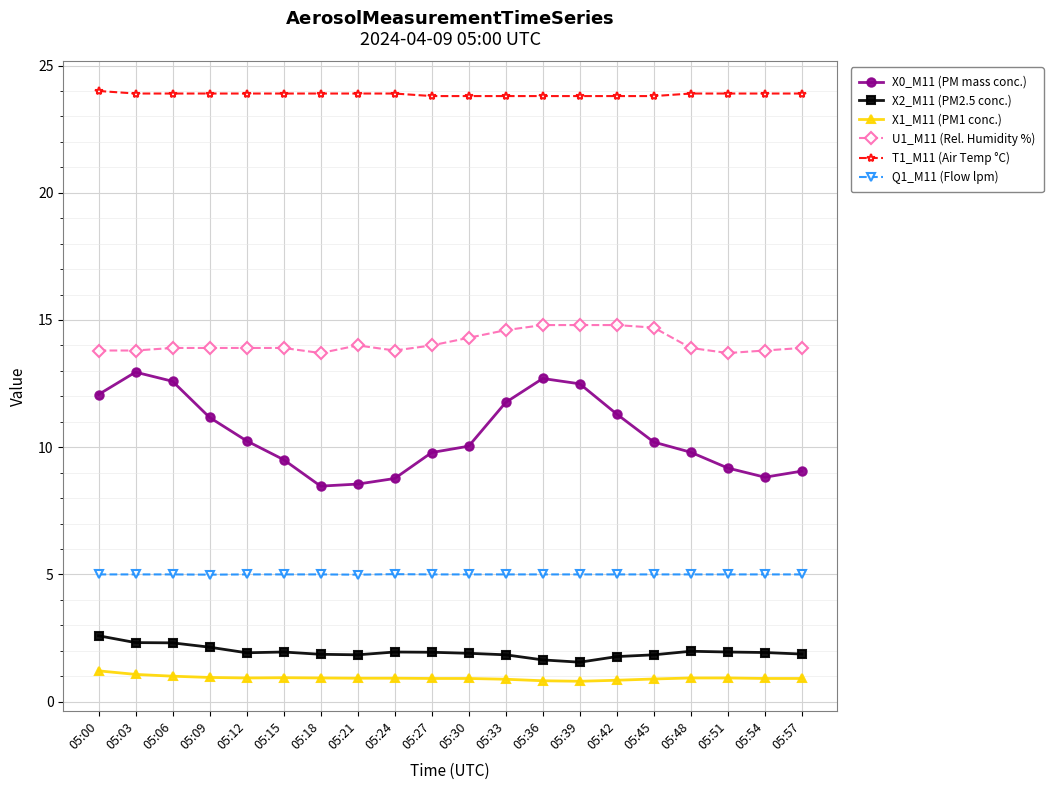

What is the total value across all series at 05:15?

55.2